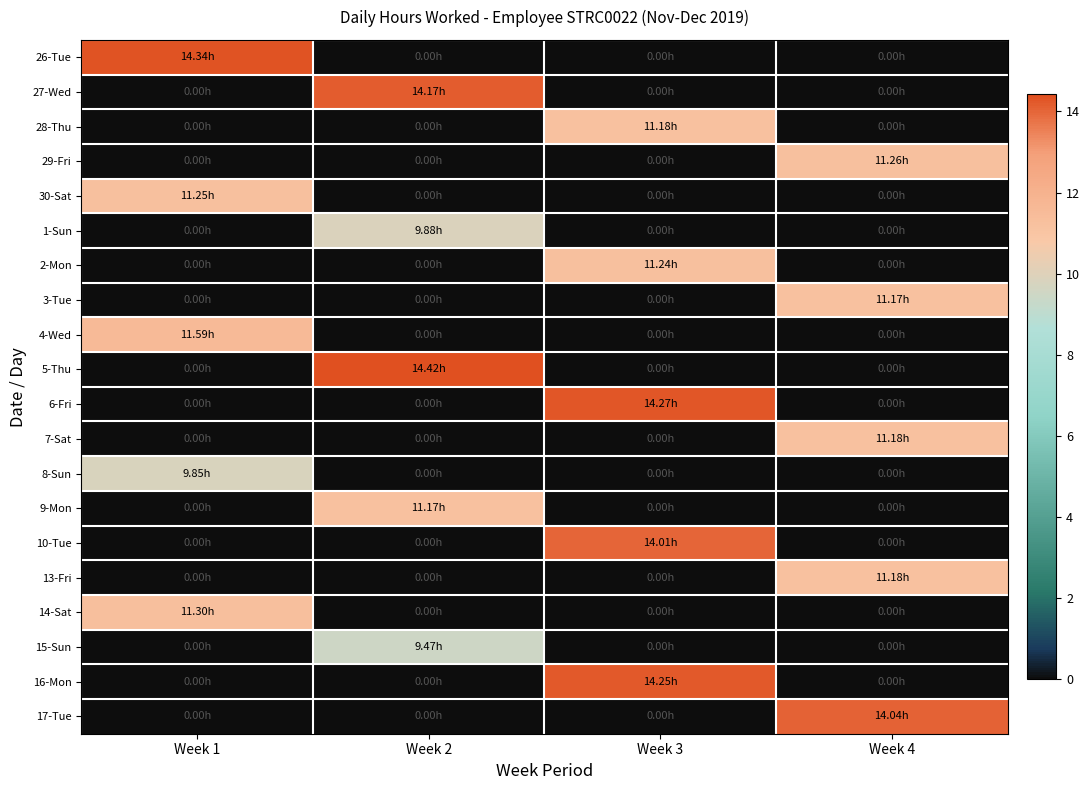

Which label corresponds to the largest value in the chart?

Week 2